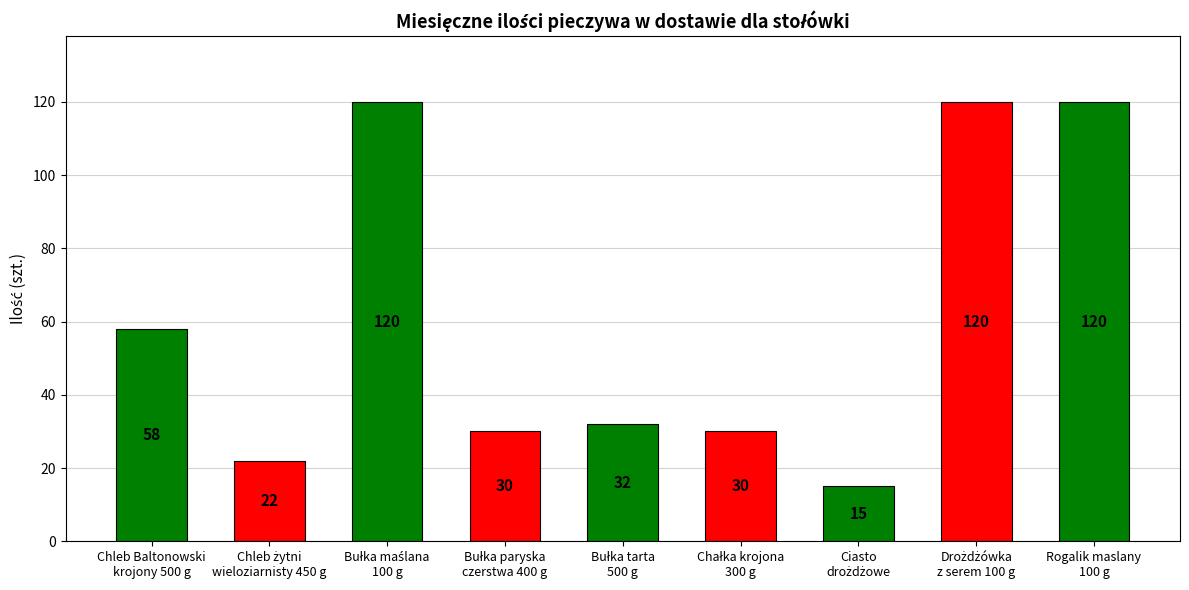

Count the number of categories in the chart.

9